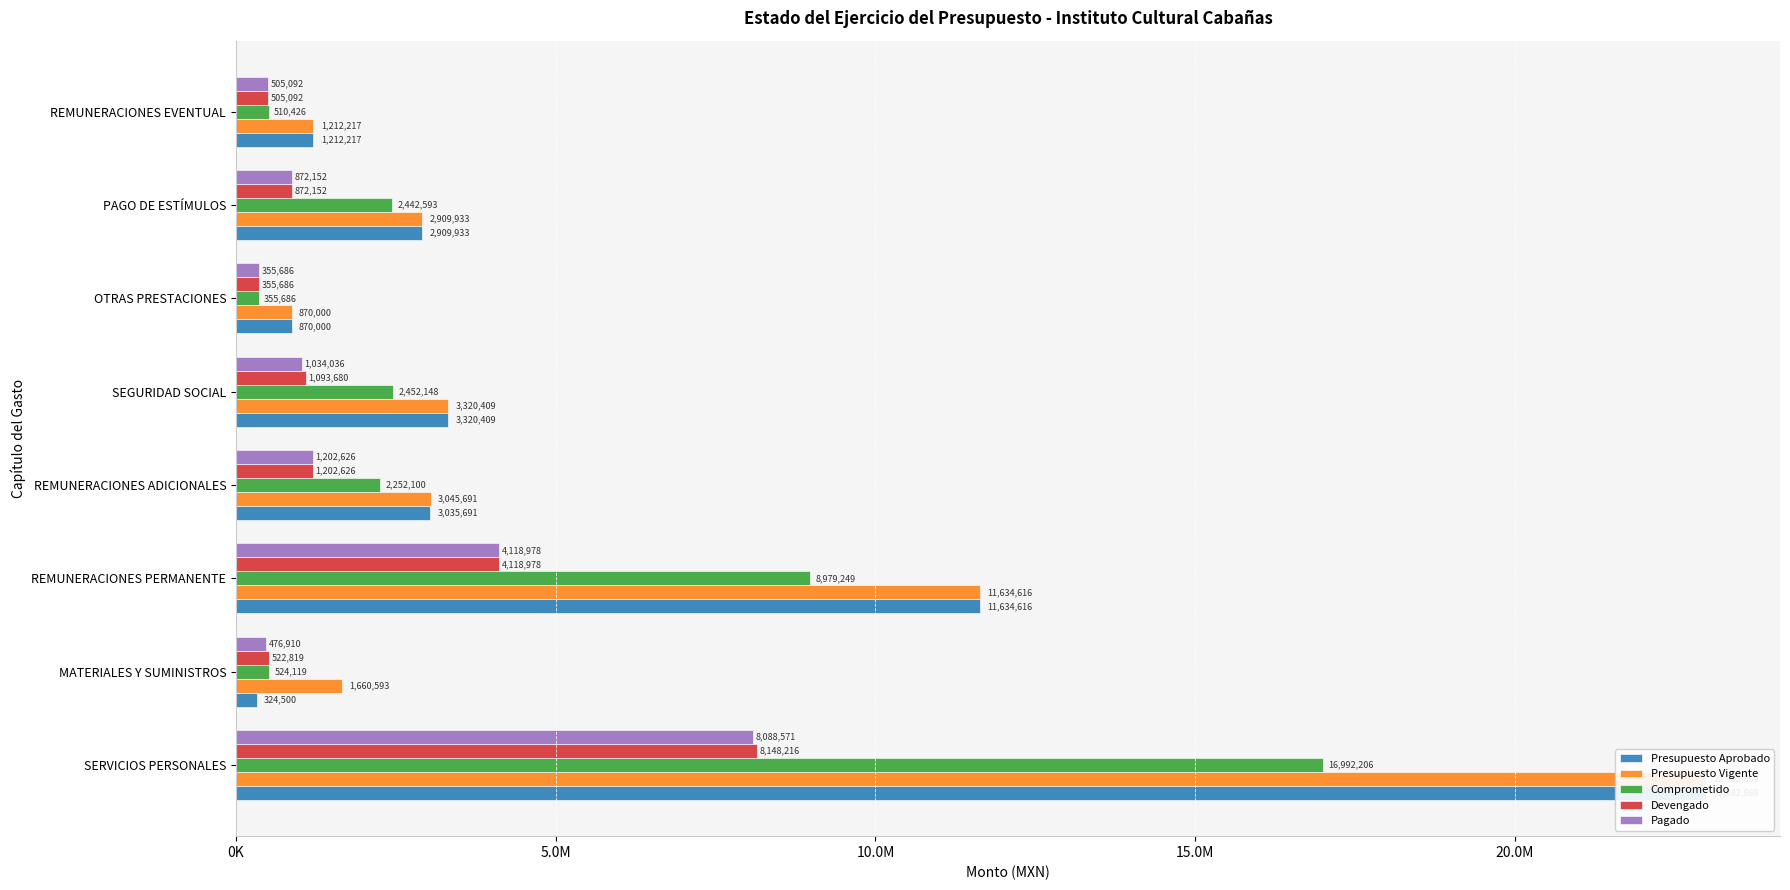

Which series has the widest spread of values?

Presupuesto Aprobado